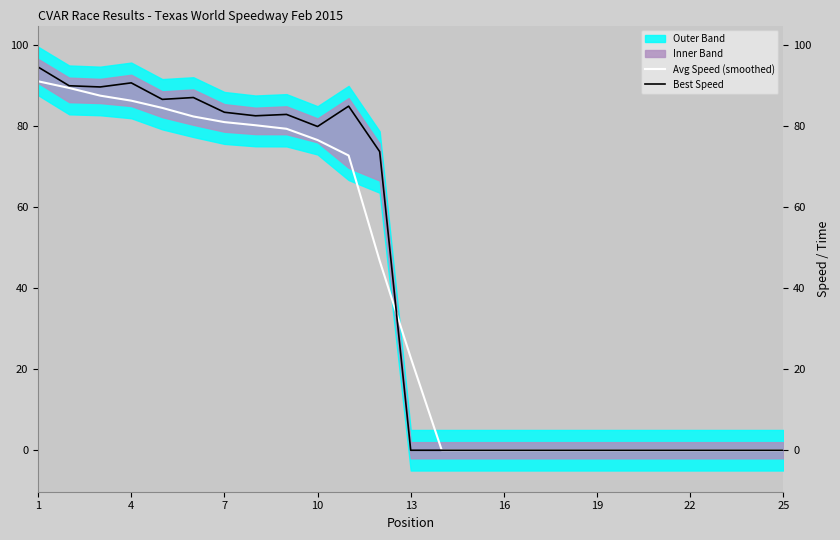

At which label does Avg Speed (smoothed) reach its peak?

1